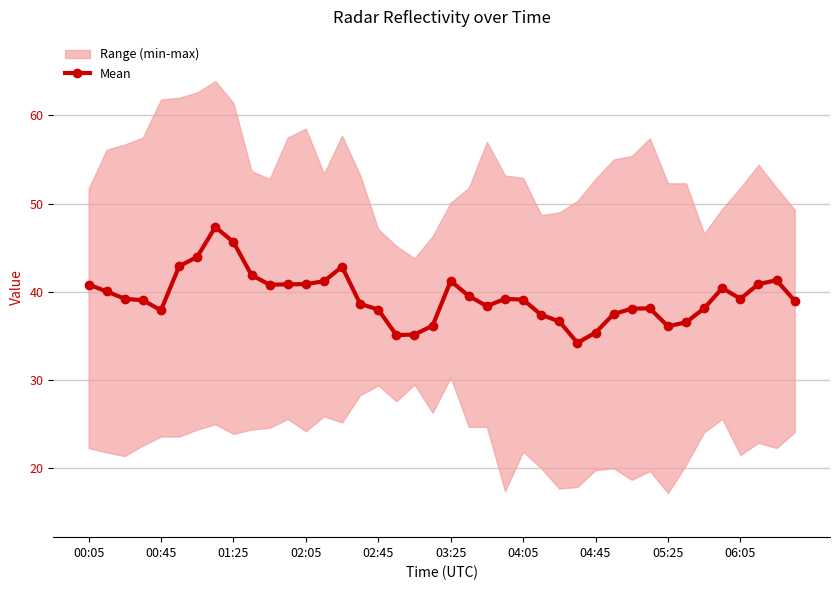

What is the smallest value displayed?

34.2